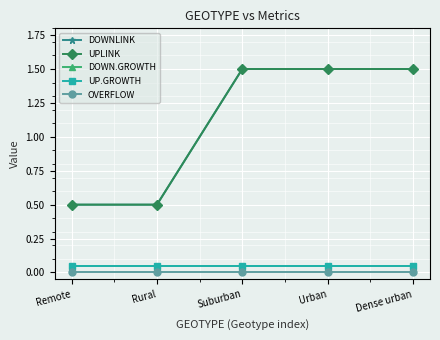

Is this an area chart (filled region under the line)?

No